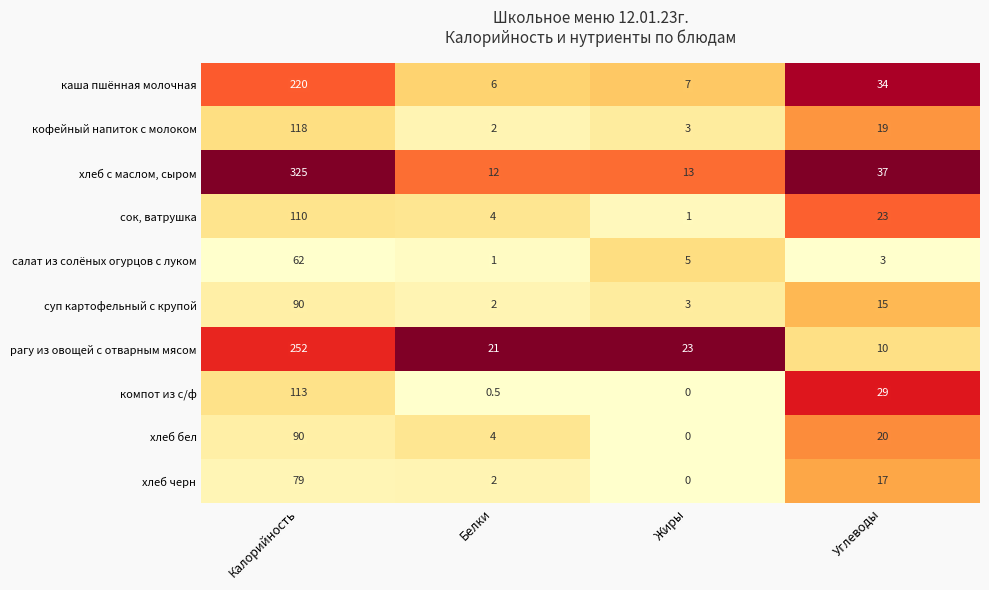

What is the difference between the хлеб черн values at Белки and Калорийность?

77.0